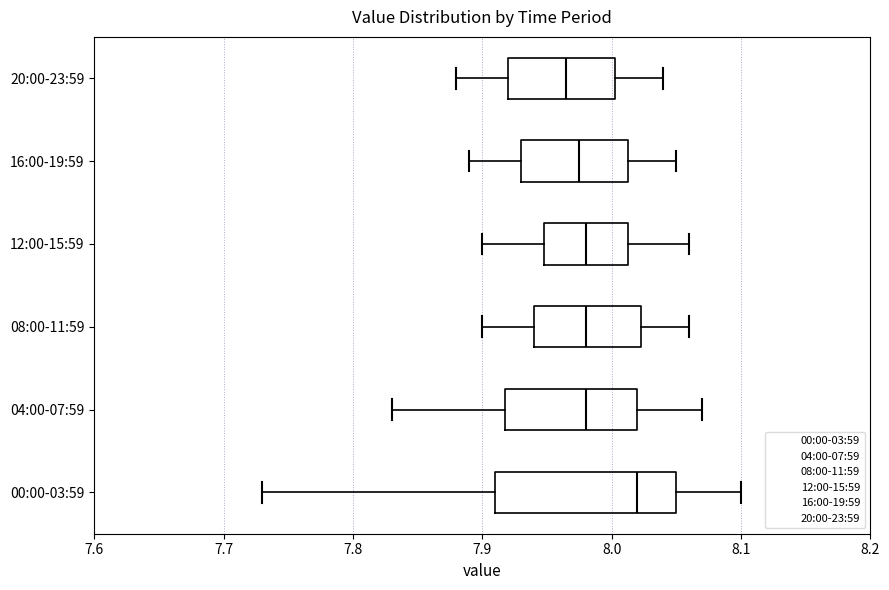

Comparing the boxes themselves (not the whiskers), which one is the widest?

00:00-03:59